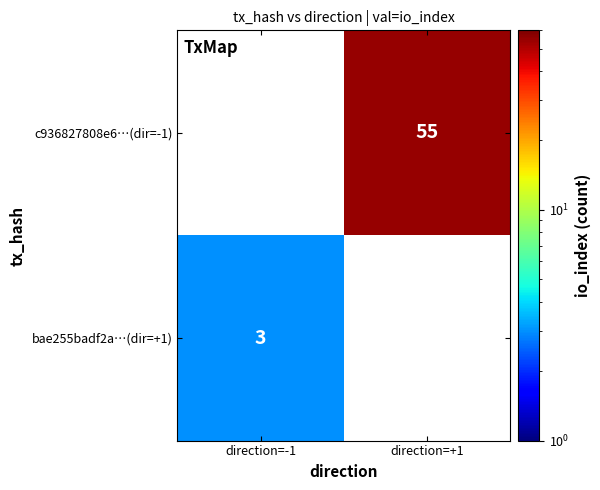

Is it true that bae255badf2a…(dir=+1) equals 3 at direction=-1?

True